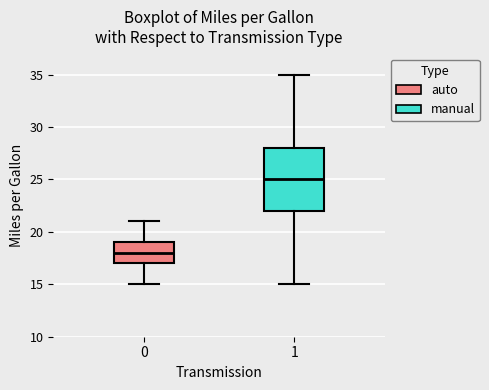

Which box's median line is the highest?

1